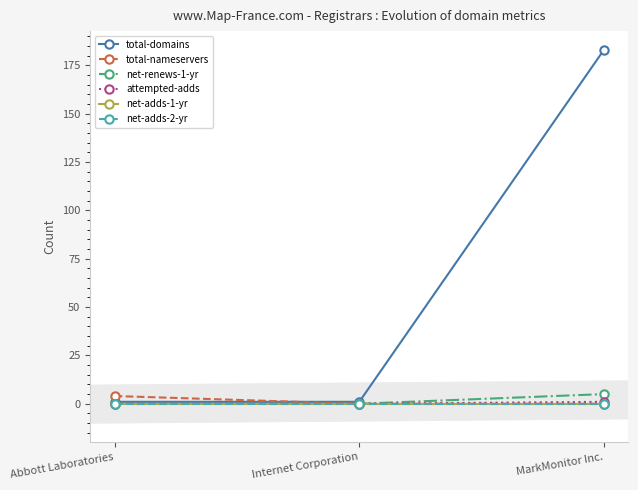

Reading left to right, list all the values displayed in this chart.

total-domains: Abbott Laboratories=1	Internet Corporation=1	MarkMonitor Inc.=183
total-nameservers: Abbott Laboratories=4	Internet Corporation=0	MarkMonitor Inc.=0
net-renews-1-yr: Abbott Laboratories=0	Internet Corporation=0	MarkMonitor Inc.=5
attempted-adds: Abbott Laboratories=0	Internet Corporation=0	MarkMonitor Inc.=1
net-adds-1-yr: Abbott Laboratories=0	Internet Corporation=0	MarkMonitor Inc.=0
net-adds-2-yr: Abbott Laboratories=0	Internet Corporation=0	MarkMonitor Inc.=0